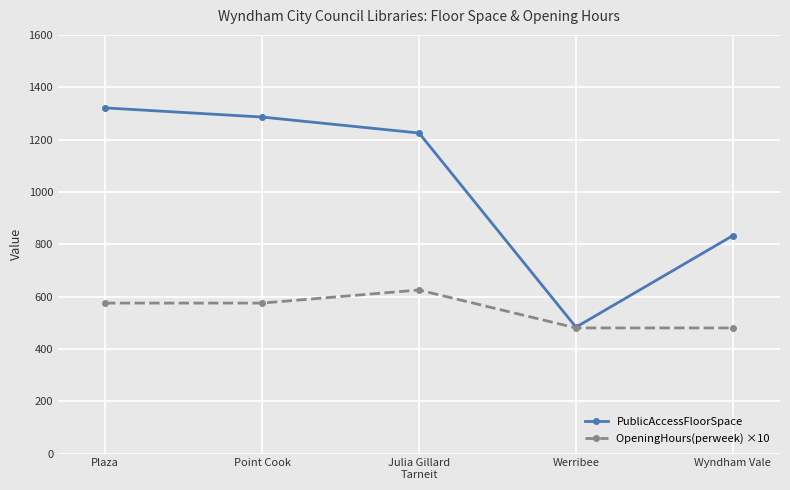

What is the difference between the maximum and minimum values in the PublicAccessFloorSpace series?

838